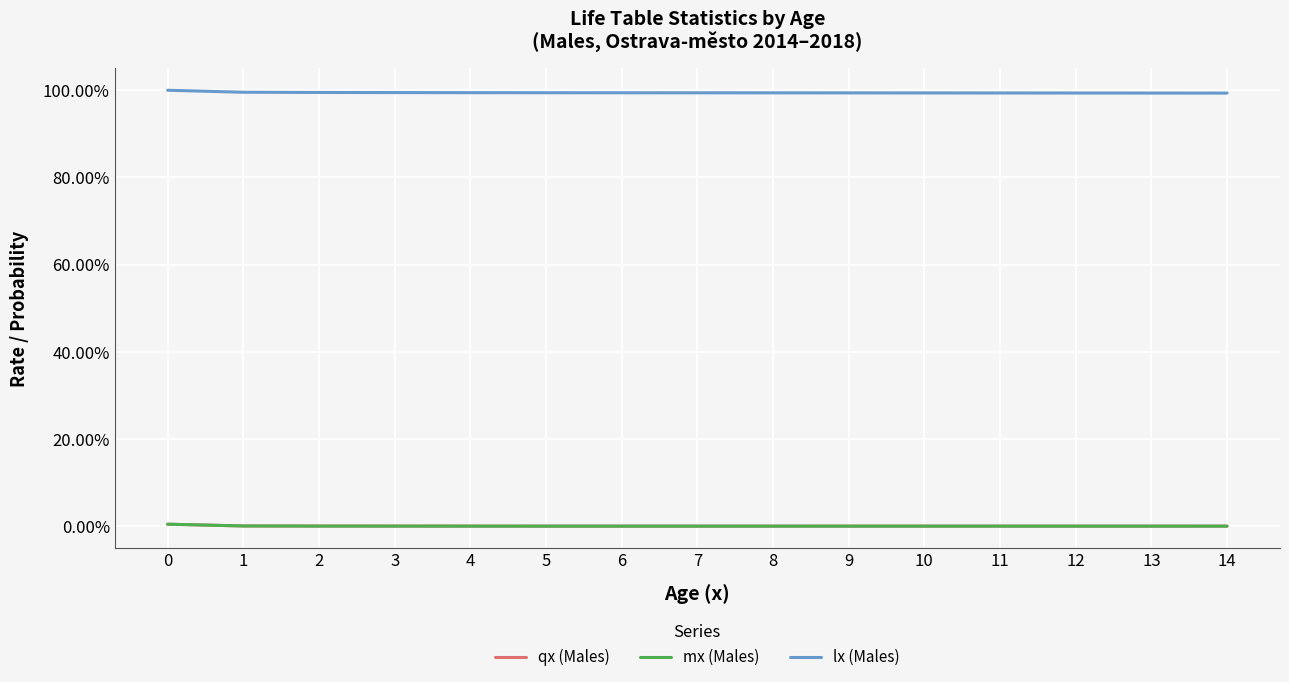

Reading left to right, extract all data points from this chart.

qx (Males): 0=0.0	1=0.0	2=0.0	3=0.0	4=0.0	5=0.0	6=0.0	7=0.0	8=0.0	9=0.0	10=0.0	11=0.0	12=0.0	13=0.0	14=0.0
mx (Males): 0=0.0	1=0.0	2=0.0	3=0.0	4=0.0	5=0.0	6=0.0	7=0.0	8=0.0	9=0.0	10=0.0	11=0.0	12=0.0	13=0.0	14=0.0
lx (Males): 0=1.0	1=1.0	2=1.0	3=1.0	4=1.0	5=1.0	6=1.0	7=1.0	8=1.0	9=1.0	10=1.0	11=1.0	12=1.0	13=1.0	14=1.0